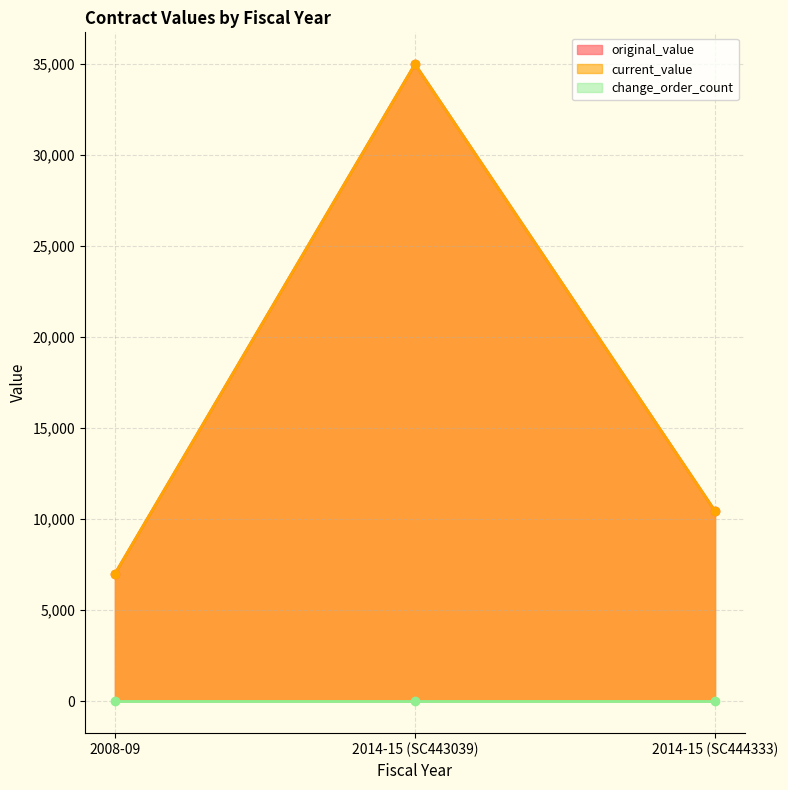

Which has a higher value, 2014-15 (SC443039) or 2014-15 (SC444333)?

2014-15 (SC443039)